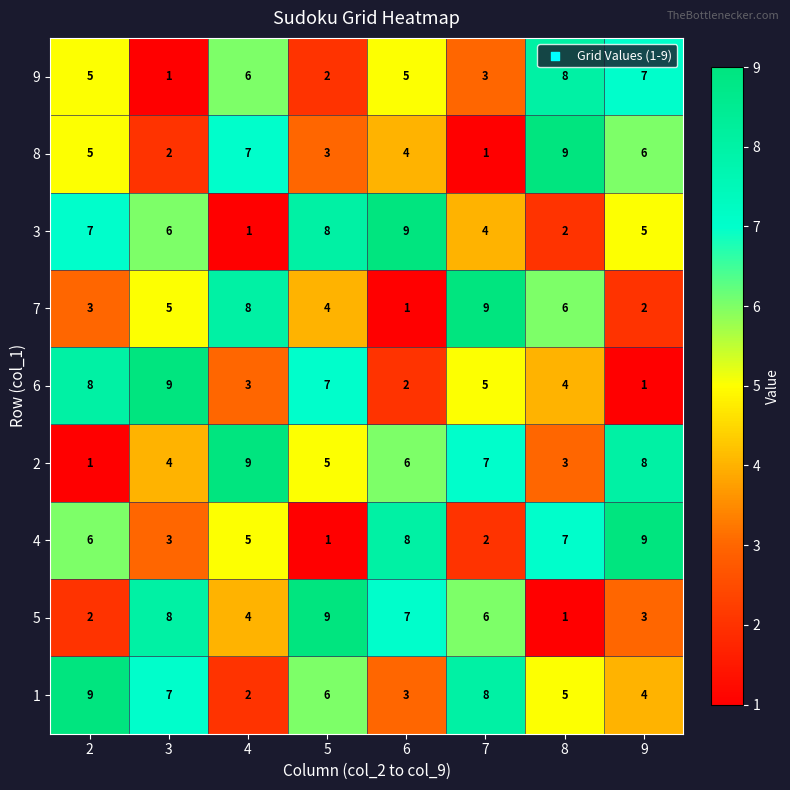

At which label does 9 reach its minimum?

3